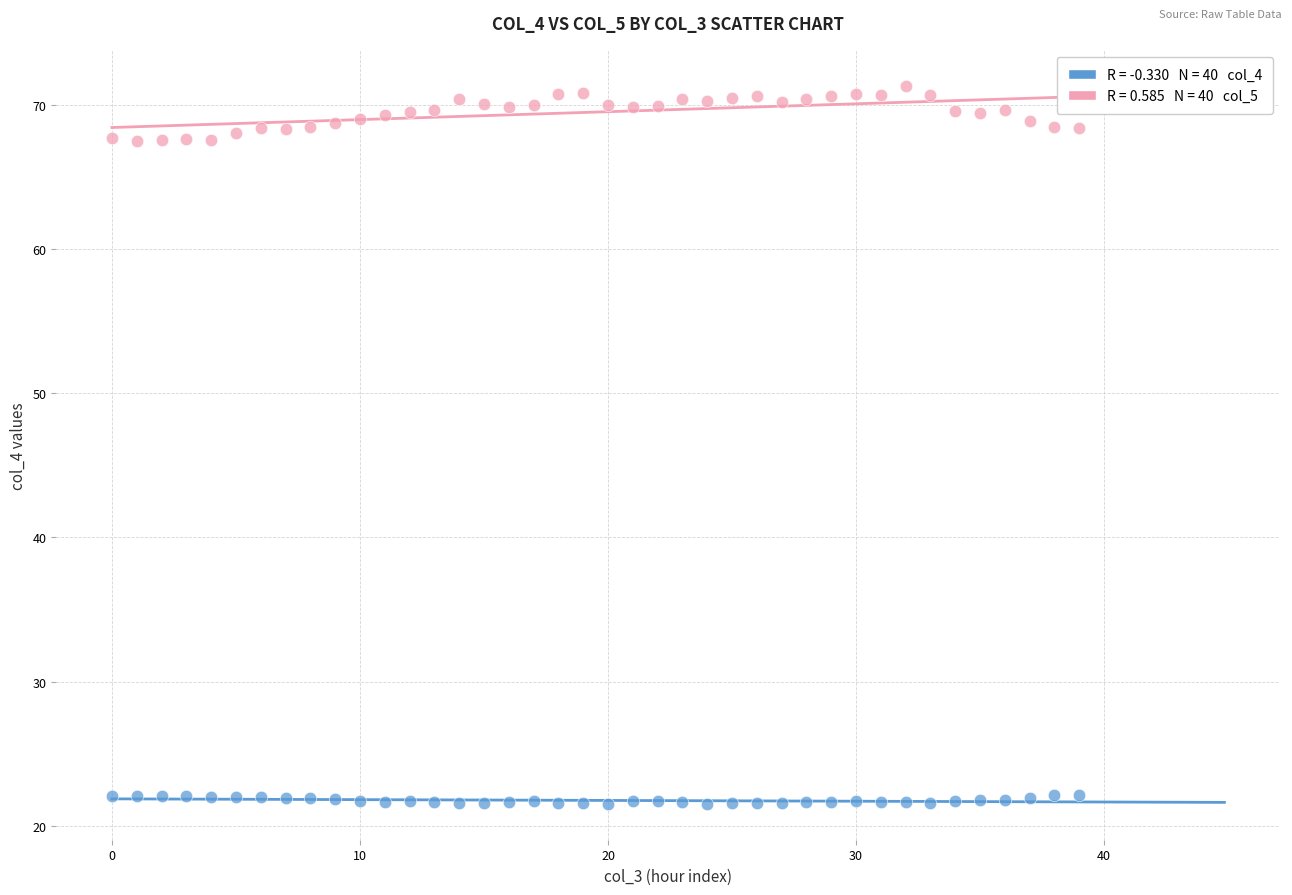

Across all data points, what is the range of Y values (max minus min)?

49.8